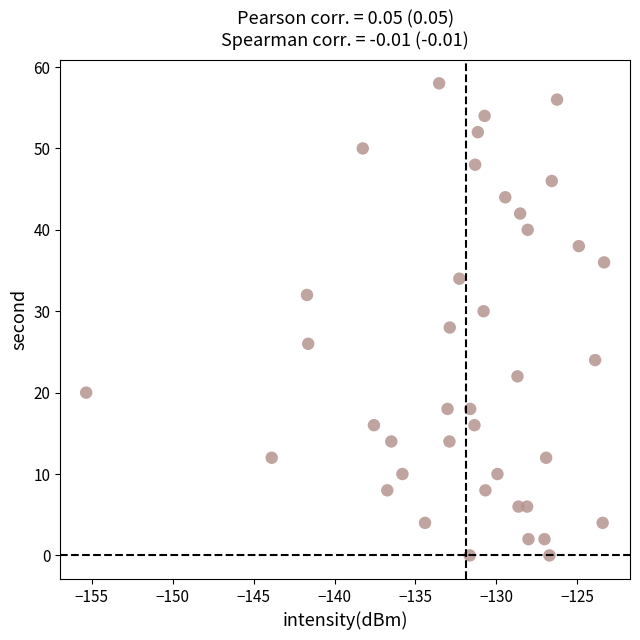

What is the range of Y values (max minus min)?

58